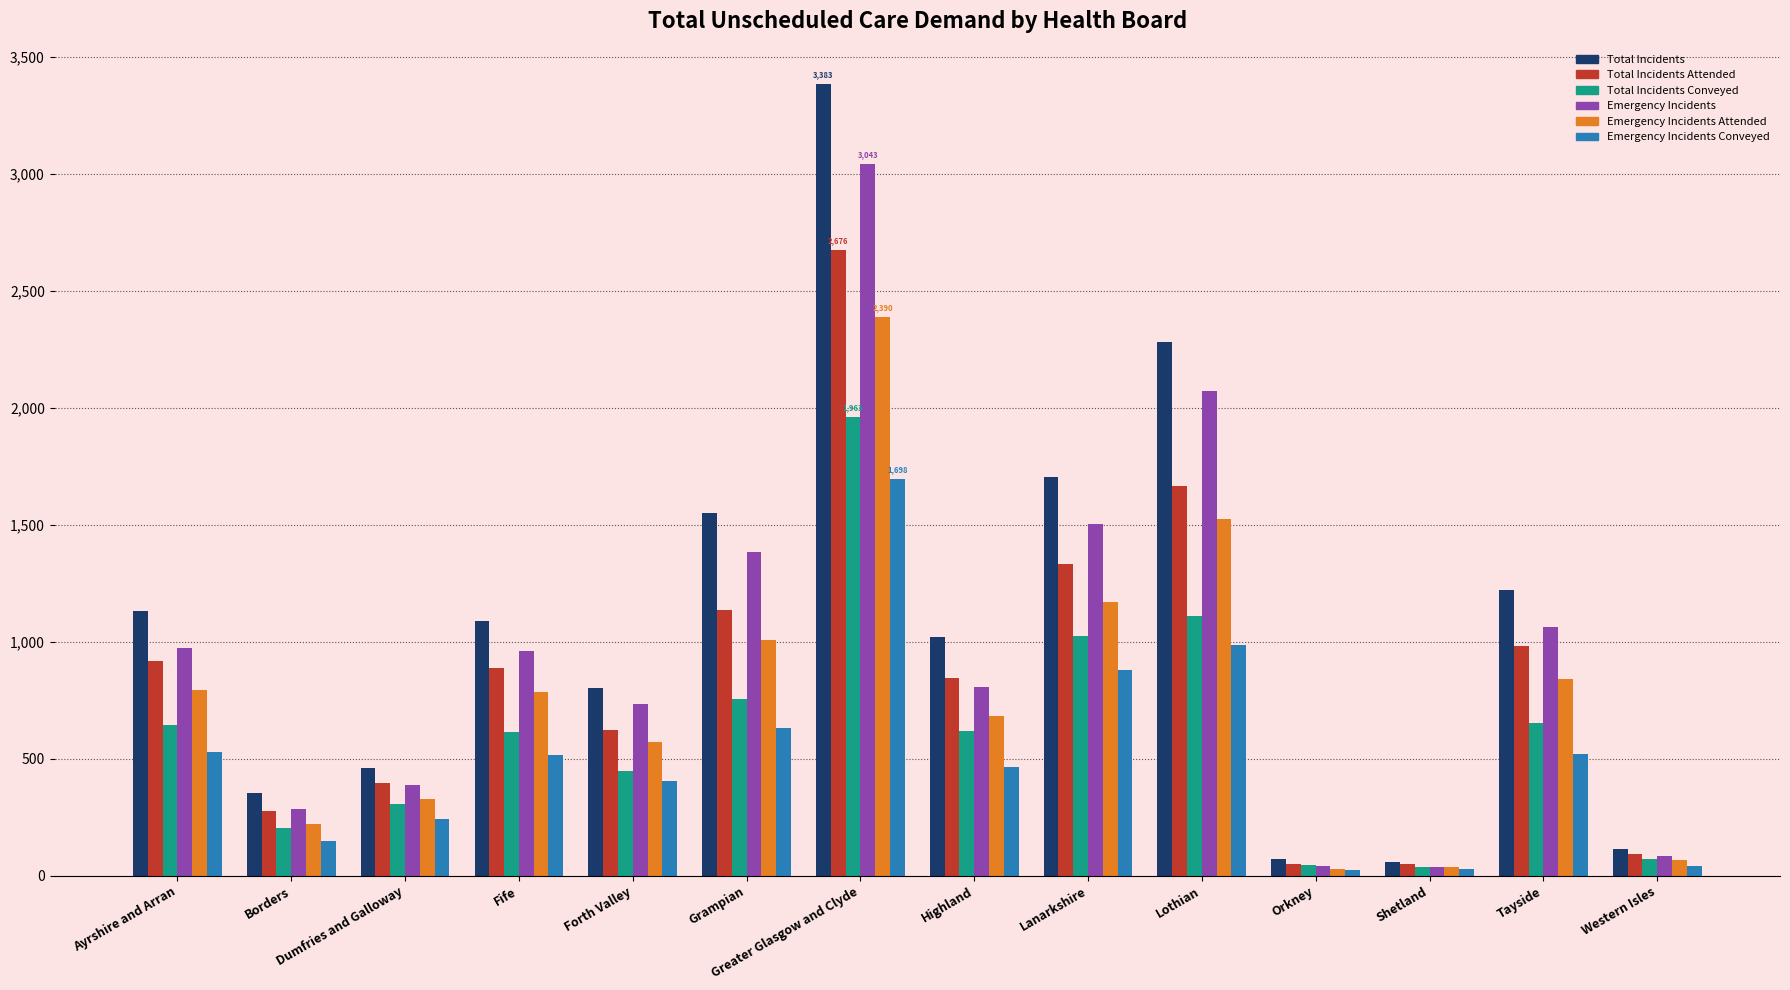

What is the difference between the Emergency Incidents Conveyed values at Greater Glasgow and Clyde and Lanarkshire?

820